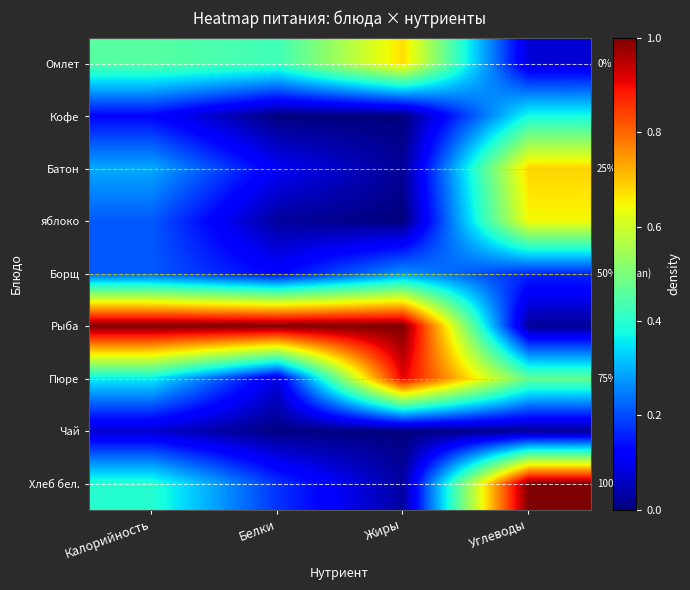

Is the value of Рыба at Углеводы greater than the value of Чай at Калорийность?

No